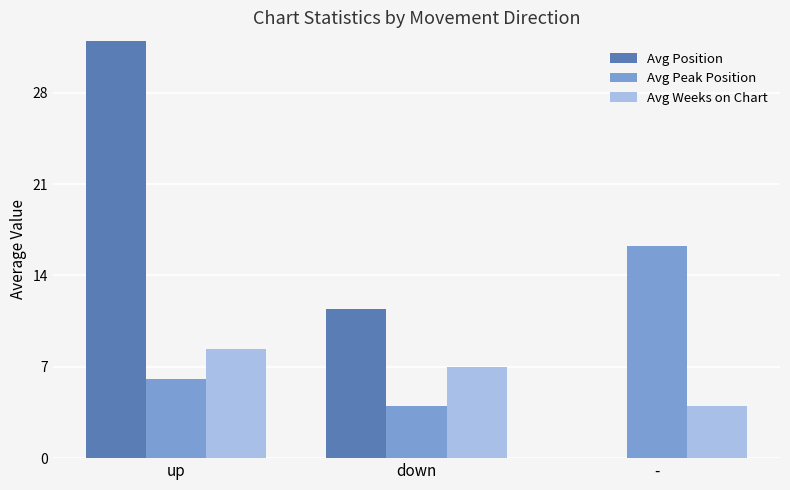

At up, list the series in order from smallest to largest.

Avg Peak Position, Avg Weeks on Chart, Avg Position